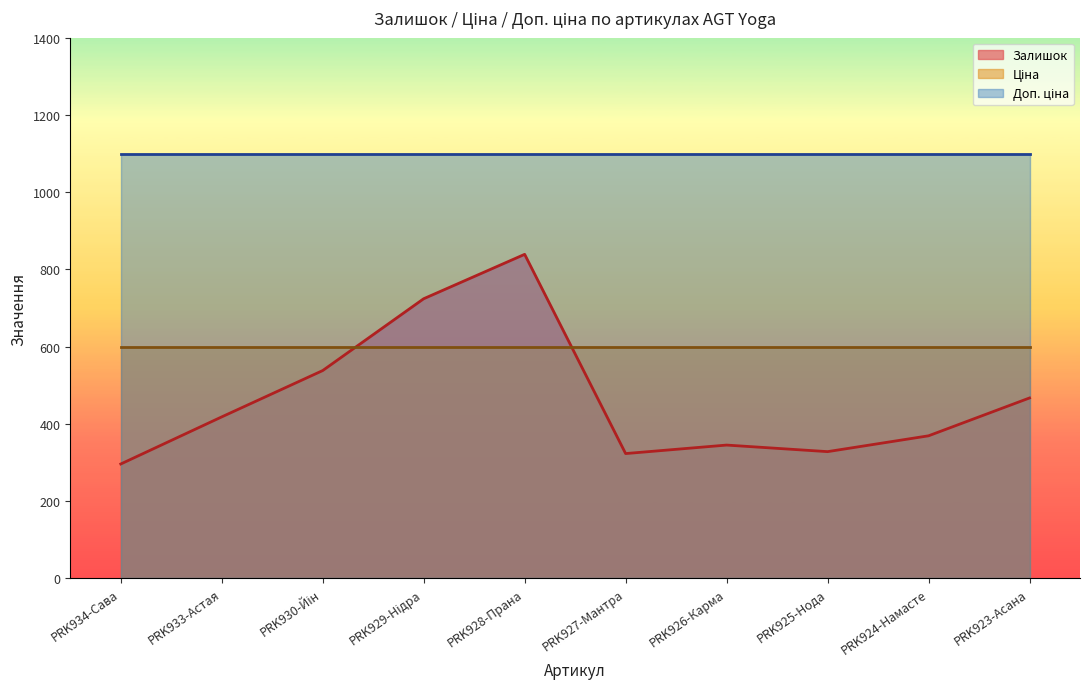

What is the label of the 2nd point from the right?

PRK924-Намасте